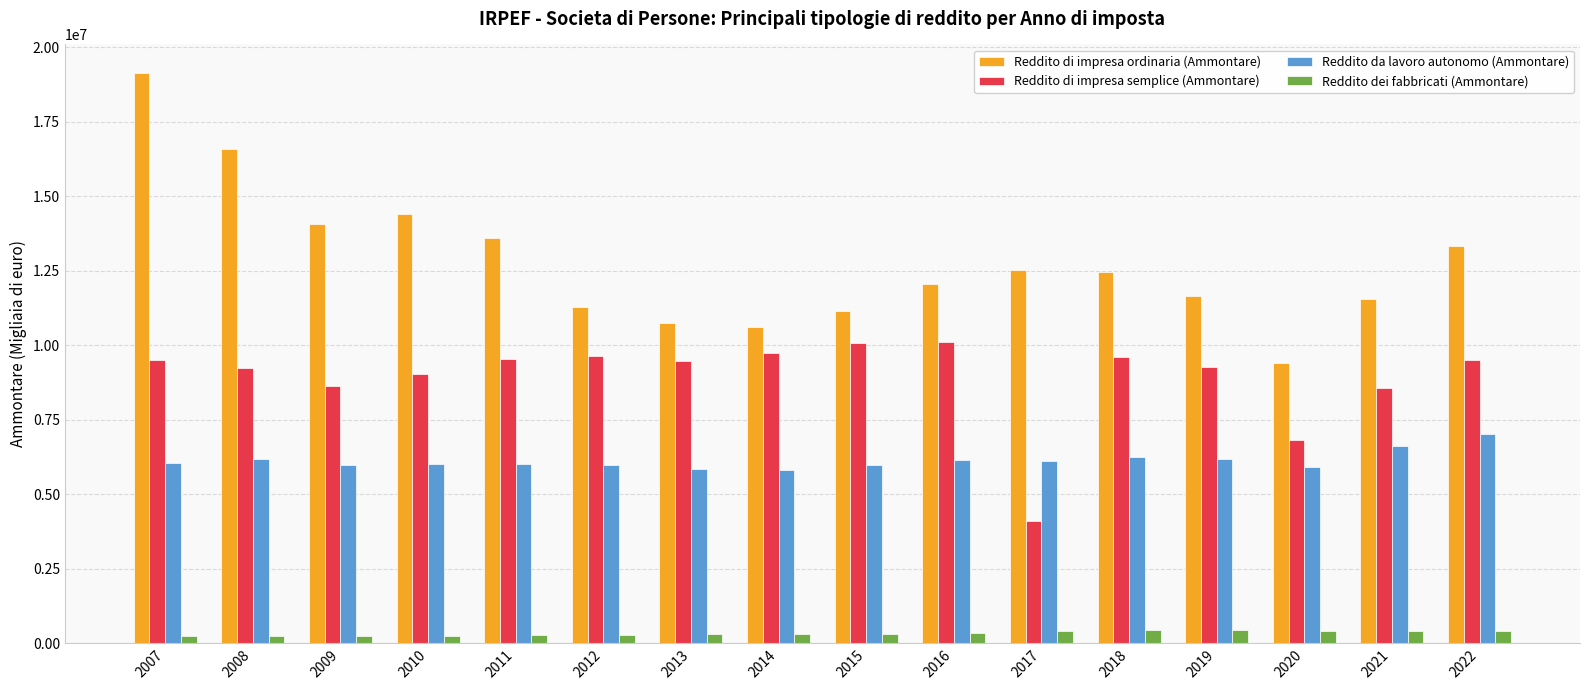

How many data points does each series have?

16